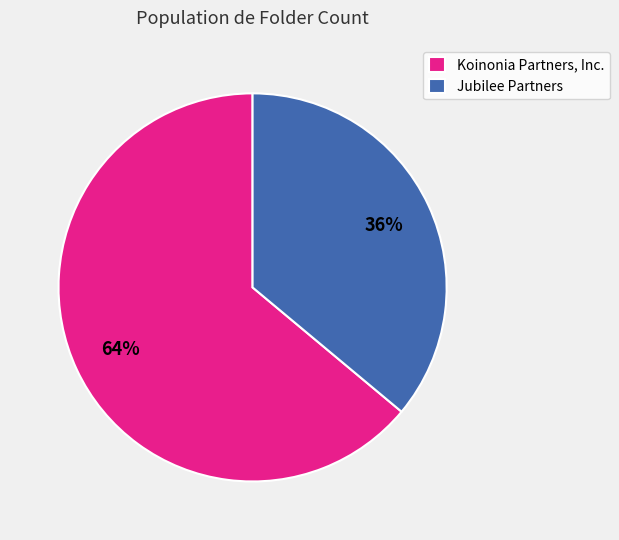

Does any single category account for the majority?

Yes